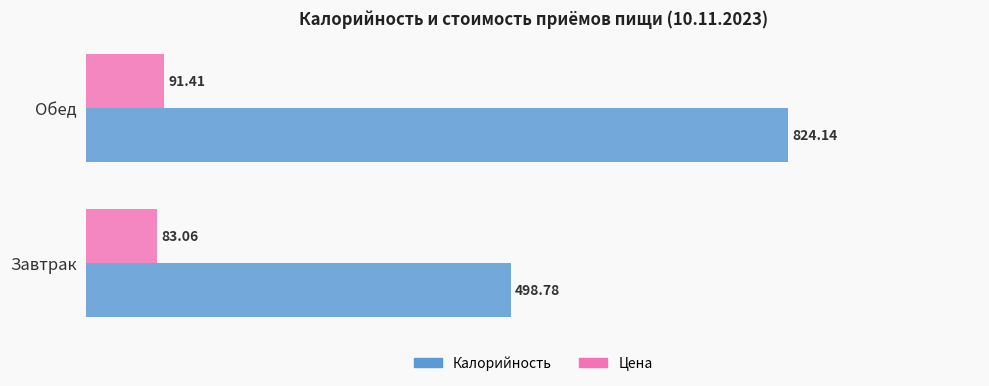

What is the total value across all series at Завтрак?

581.8